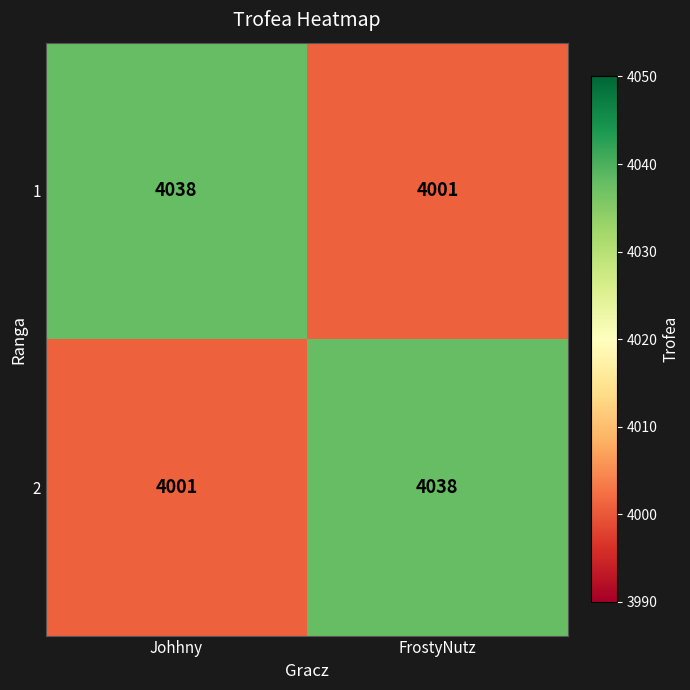

Is it true that 1 equals 4038 at Johhny?

True